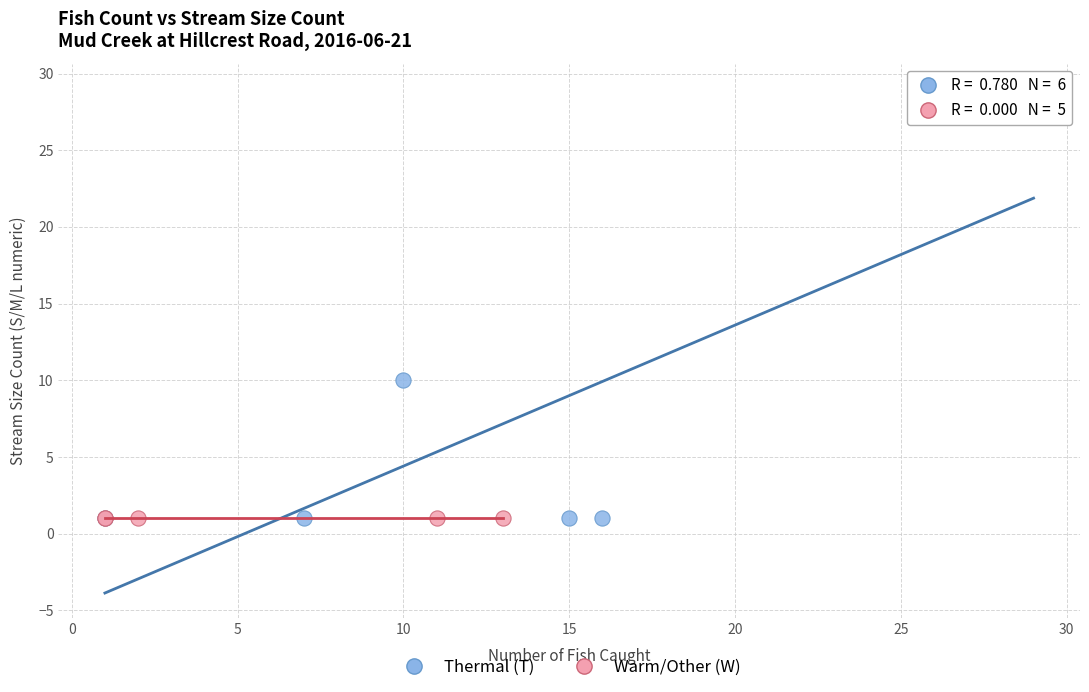

Which series contains the highest Y value?

Thermal (T)